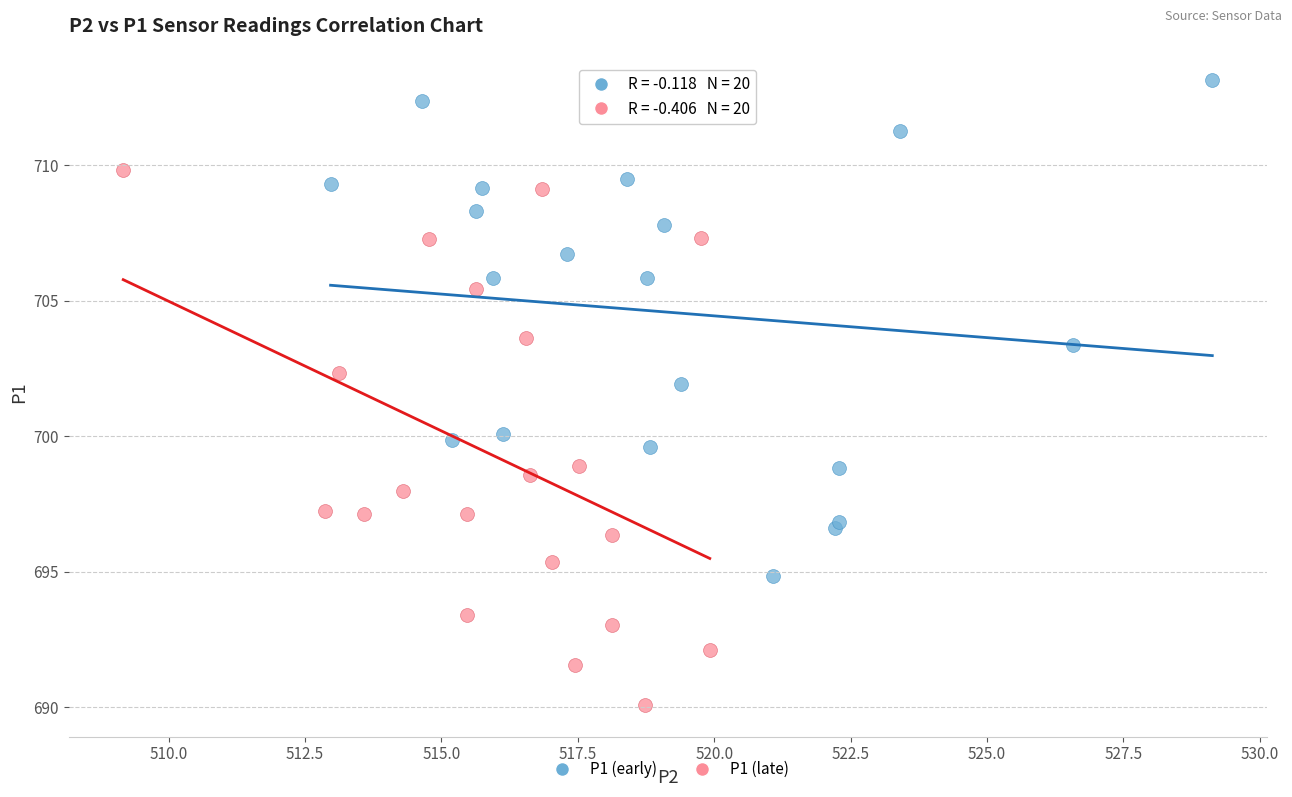

Which series contains the highest Y value?

P1 (early)